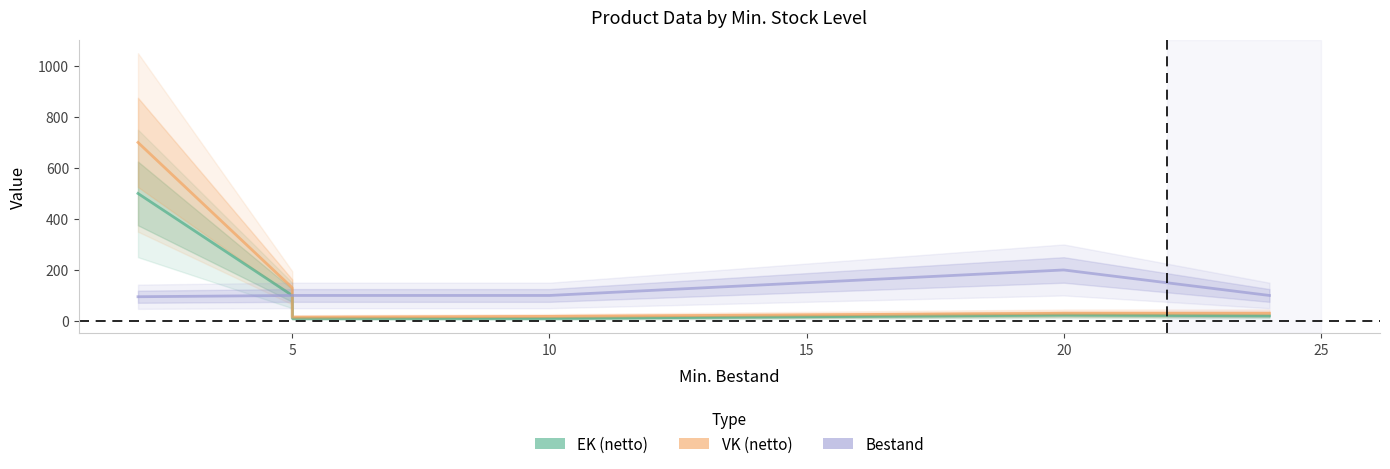

True or false: EK (netto) and VK (netto) cross at least once.

False